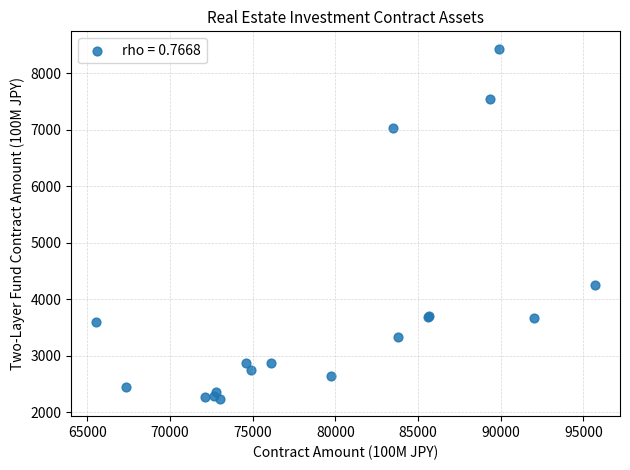

What Y value in the scatter plot is closest to 5335?

4259.9